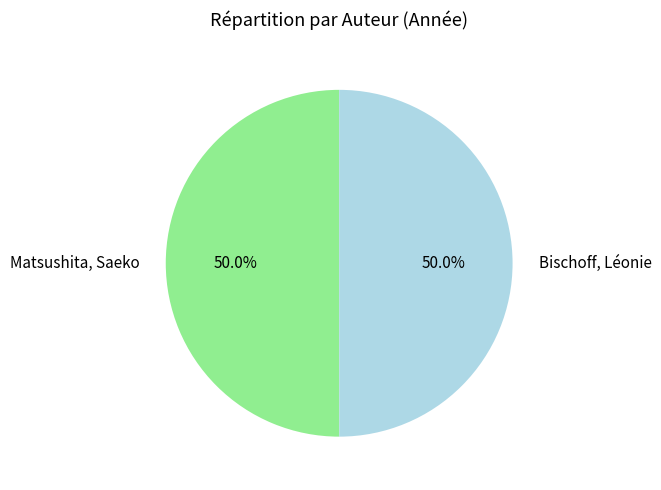

Approximately how many times larger is the value at Matsushita, Saeko compared to Bischoff, Léonie?

1.0